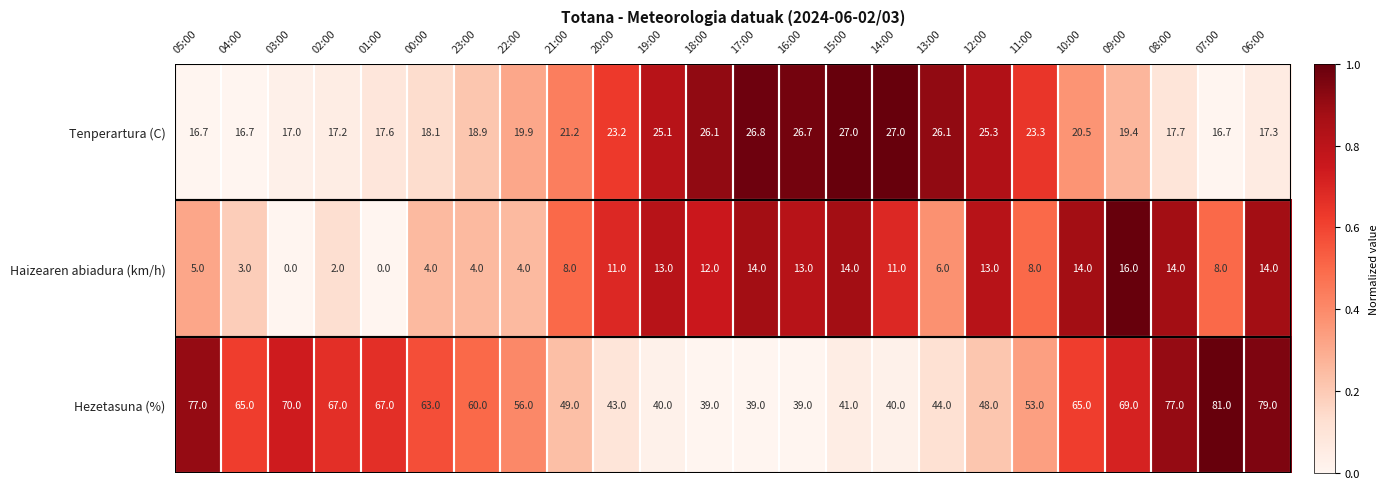

At how many categories does at least one series exceed 0?

24